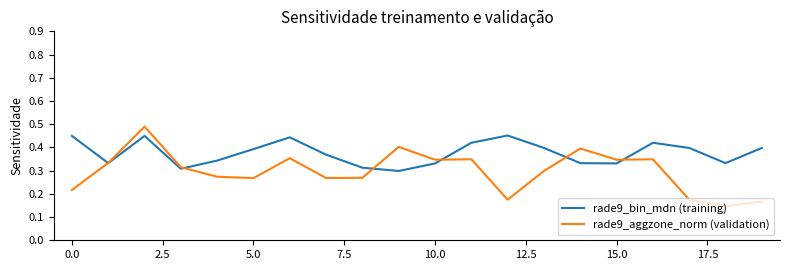

Rank the series by their average value, from lowest to highest.

rade9_aggzone_norm (validation), rade9_bin_mdn (training)